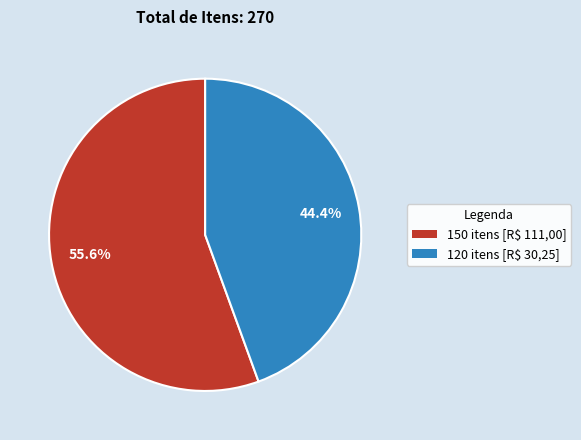

Is there any slice that represents more than half of the pie?

Yes